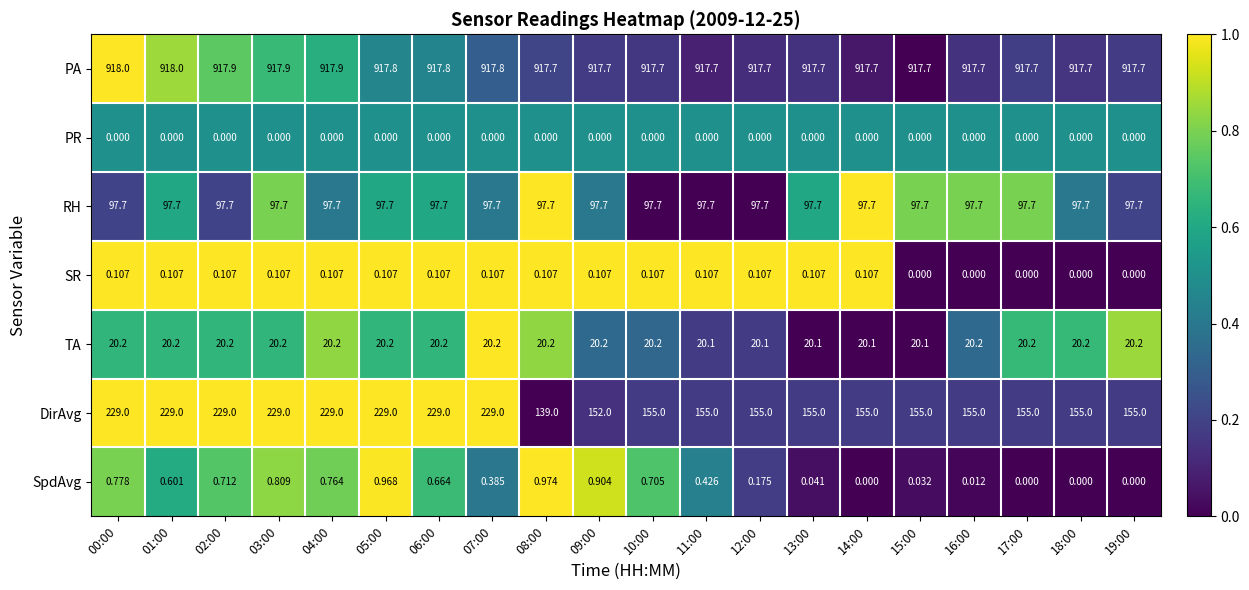

Between 15:00 and 18:00, which series saw the biggest shift?

TA